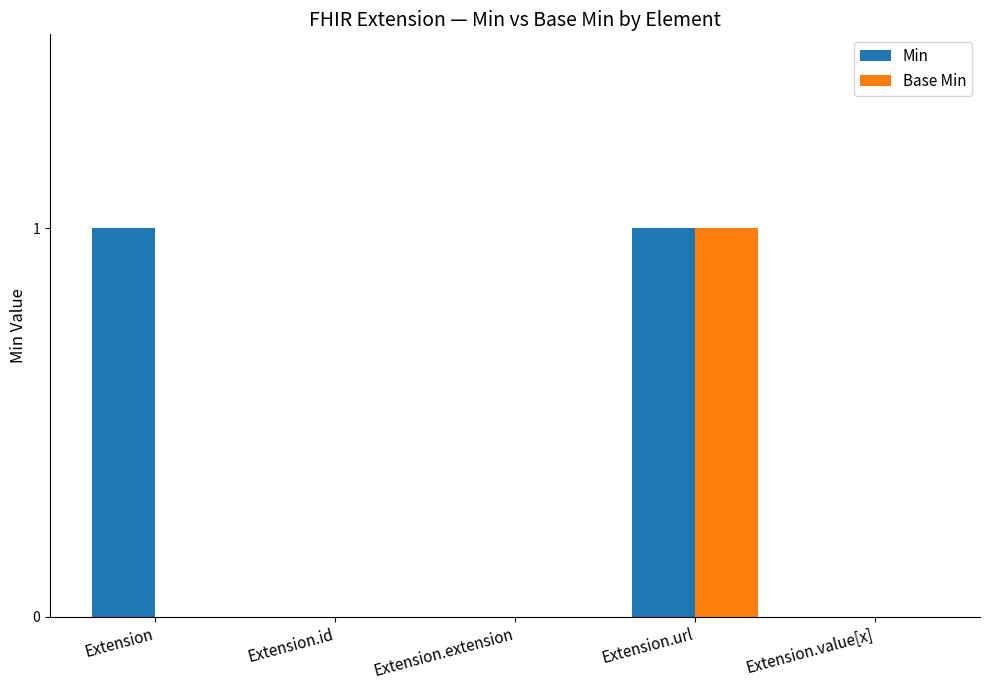

Reading right to left, list all the values displayed in this chart.

Min: 0	1	0	0	1
Base Min: 0	1	0	0	0